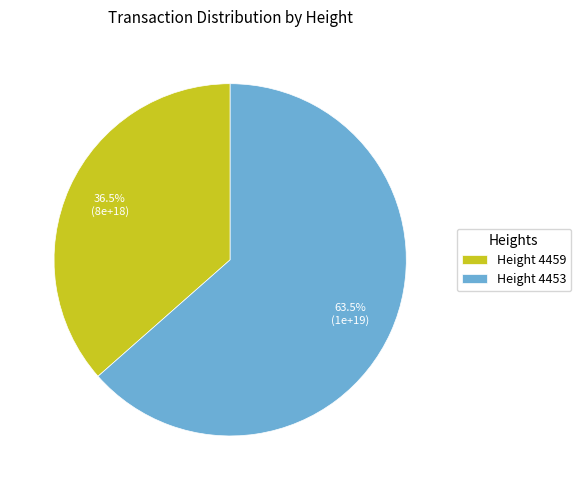

Which has a higher value, Height 4453 or Height 4459?

Height 4453